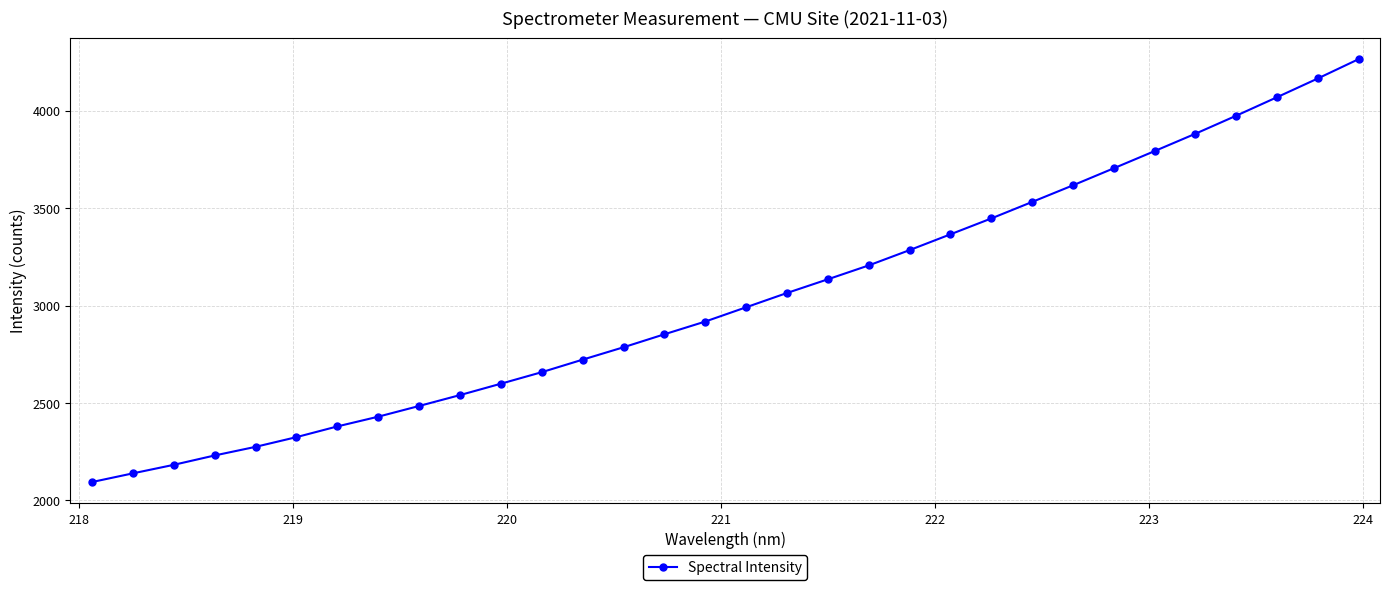

What is the value of the 26th point from the left?

3704.4